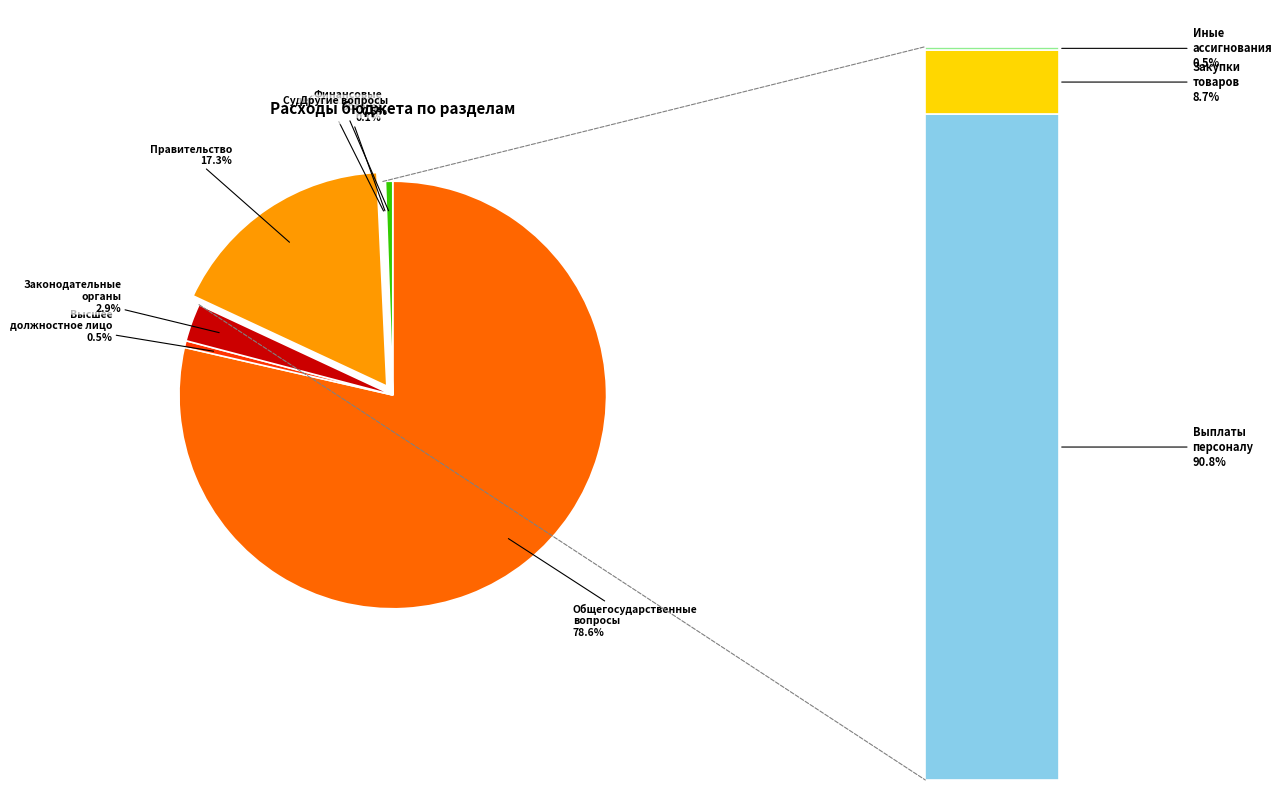

Approximately how many times larger is the value at ОБЩЕГОСУДАРСТВЕННЫЕ ВОПРОСЫ compared to Функционирование законодательных органов?

27.5